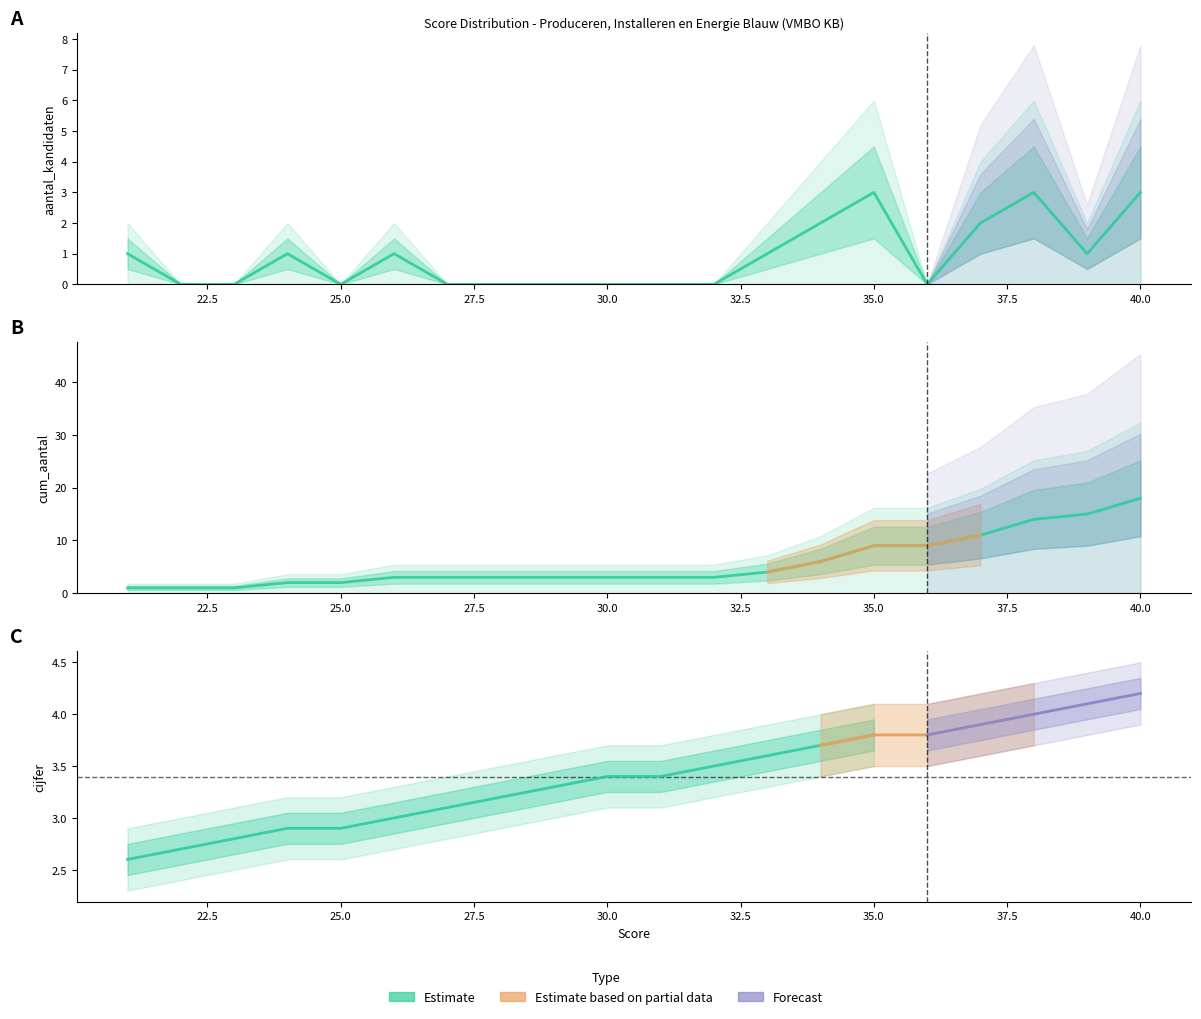

How many values in the aantal_kandidaten series are below 1?

10